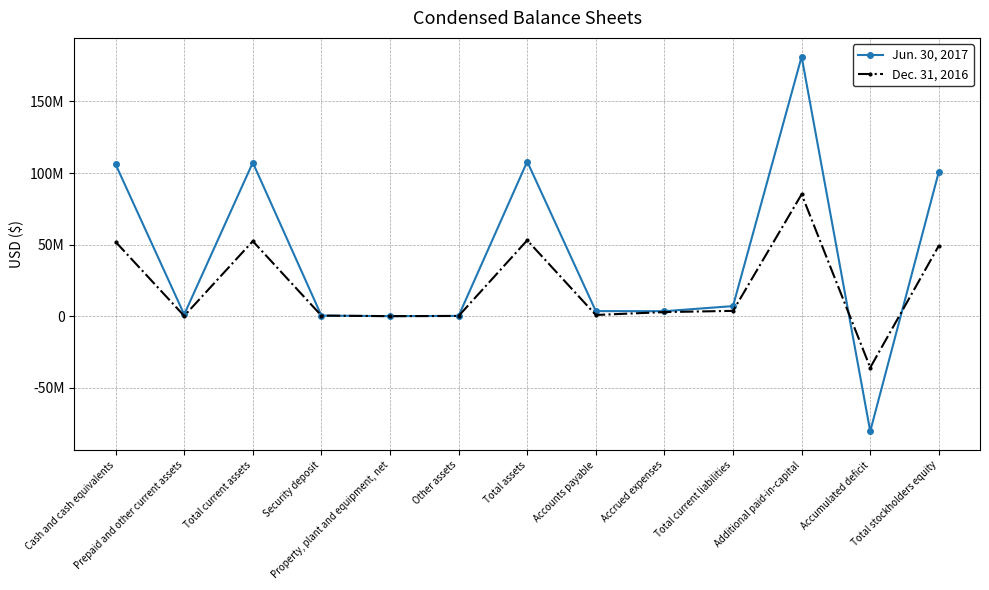

What is the label of the 3rd point from the right?

Additional paid-in-capital